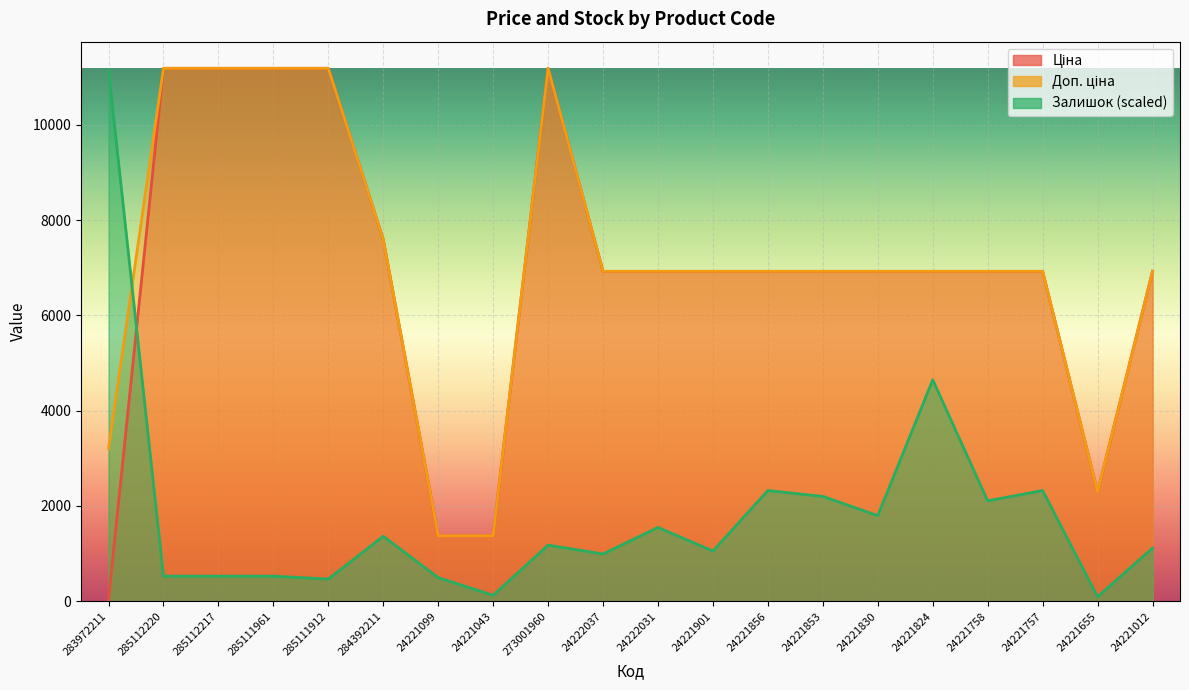

How many lines are shown in the chart?

3